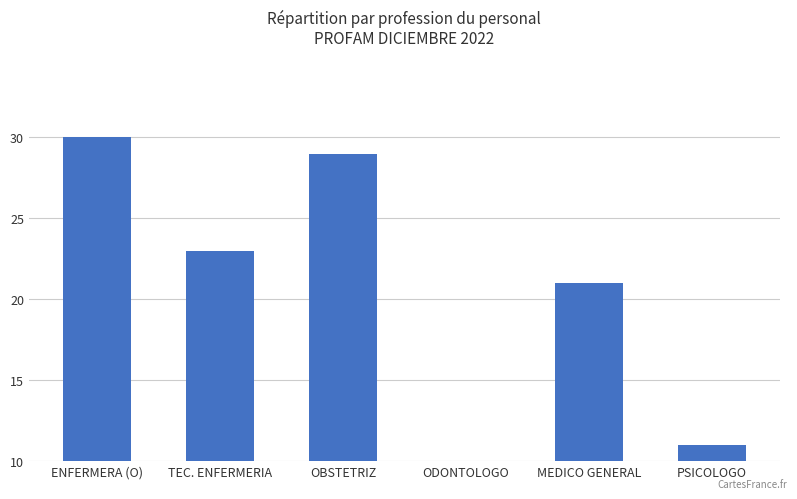

Reading left to right, extract all data points from this chart.

ENFERMERA (O)=30	TEC. ENFERMERIA=23	OBSTETRIZ=29	ODONTOLOGO=0	MEDICO GENERAL=21	PSICOLOGO=11